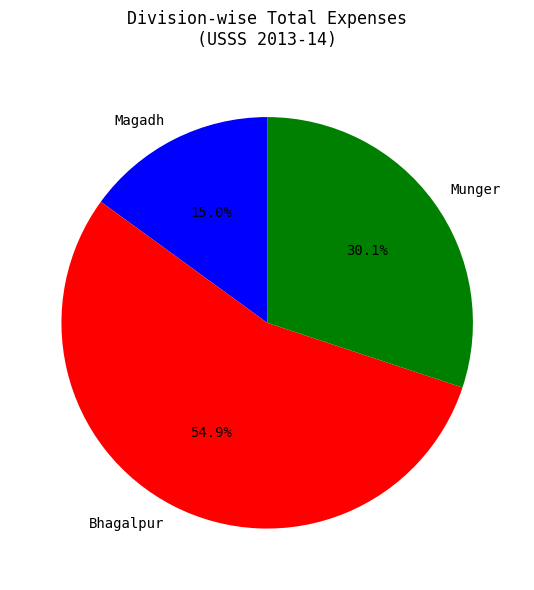

What portion of the pie excludes Bhagalpur?

45.1%